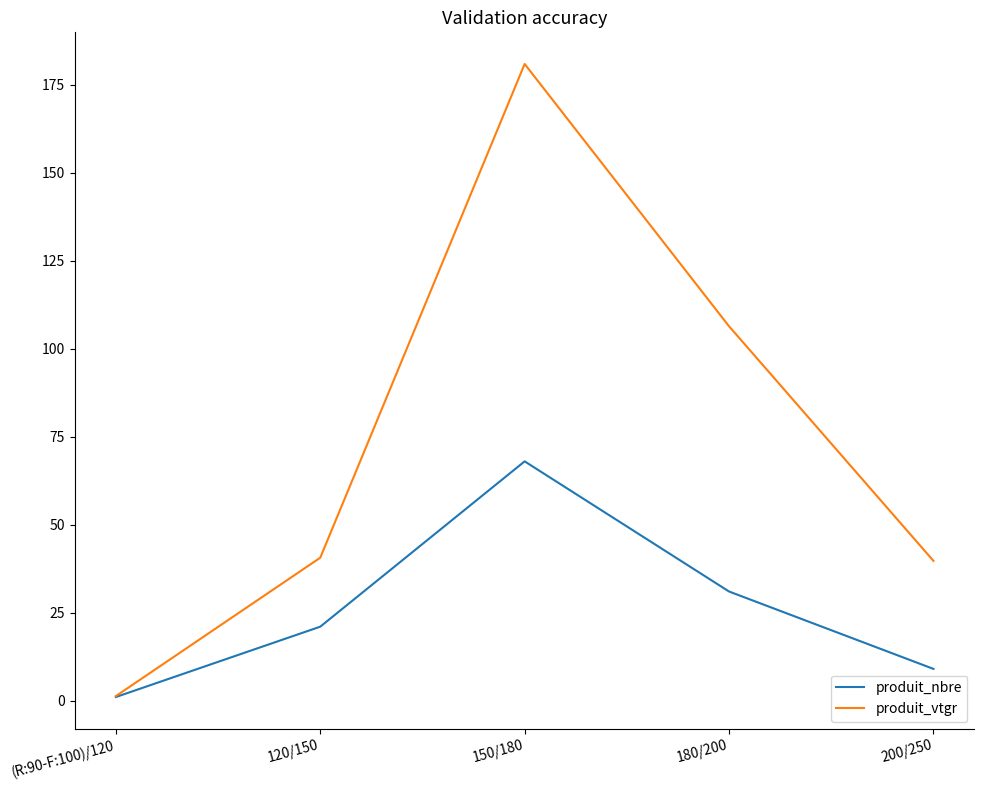

True or false: produit_nbre has a value of 1.0 at (R:90-F:100)/120.

True